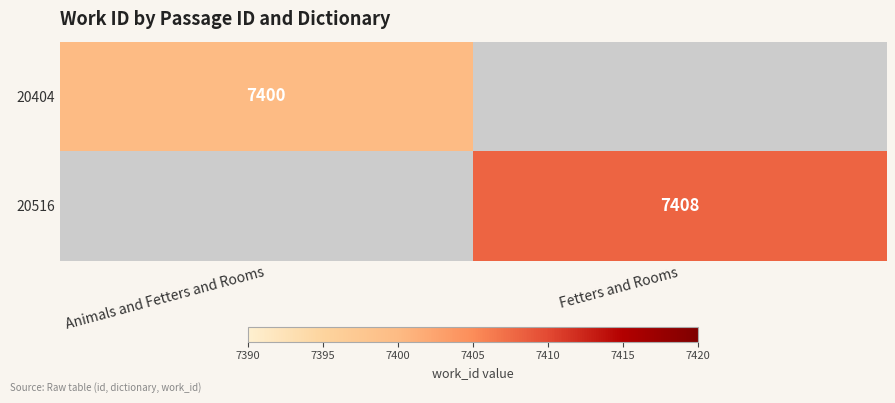

Is it true that 20516 equals 7408 at Fetters and Rooms?

True